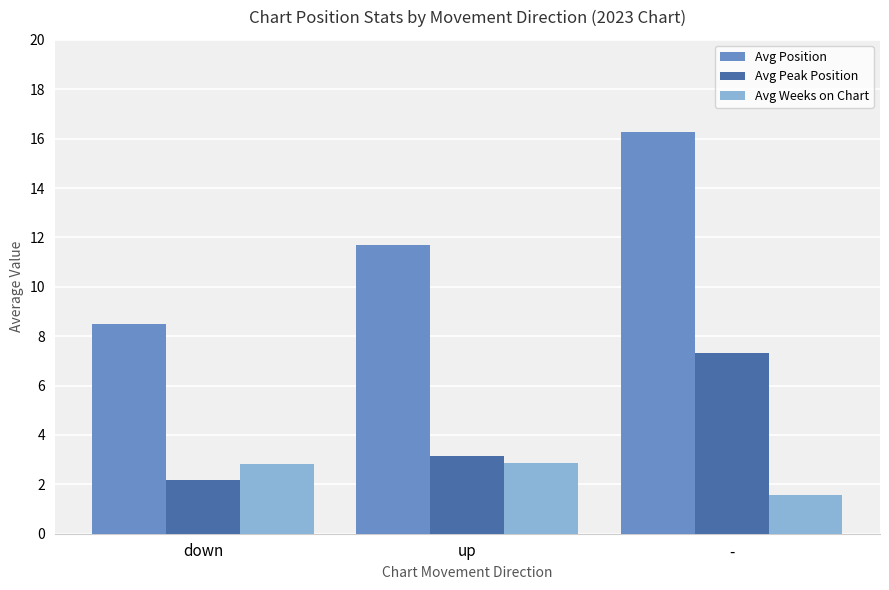

What is the average value of the Avg Peak Position series?

4.2